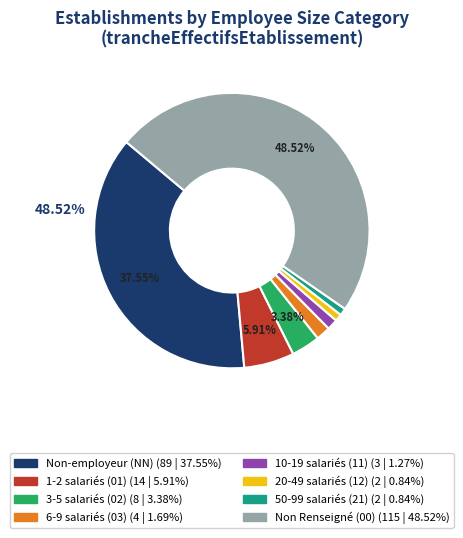

Is there a majority slice in this chart?

No